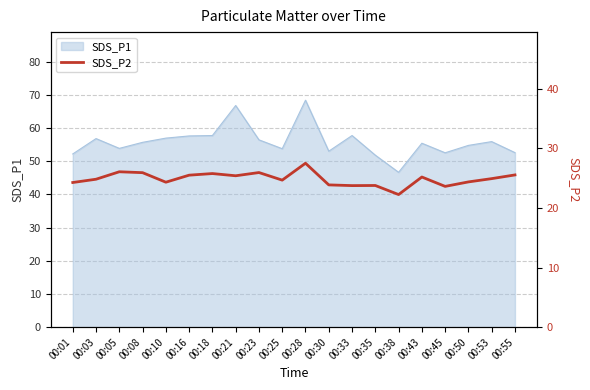

How many interior local peaks (higher than both neighbors) does the data have?

6